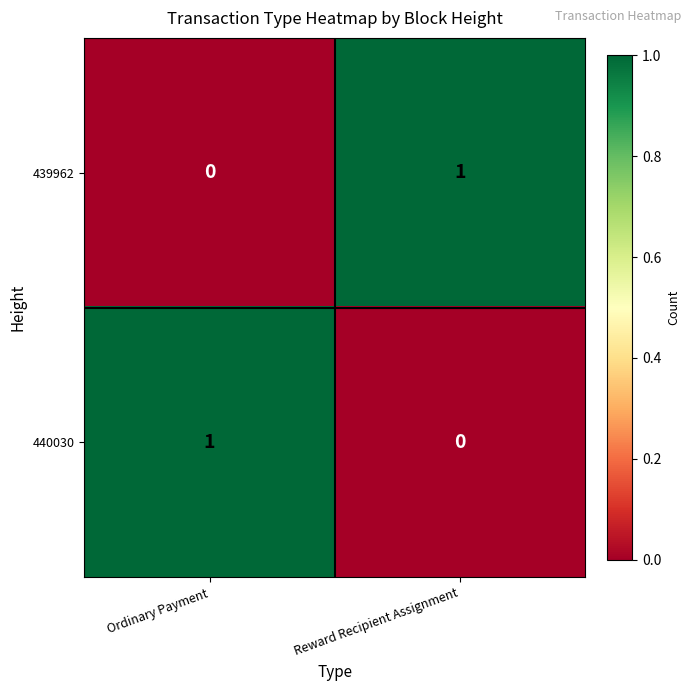

Where is 440030 nearest to the value 0?

Reward Recipient Assignment